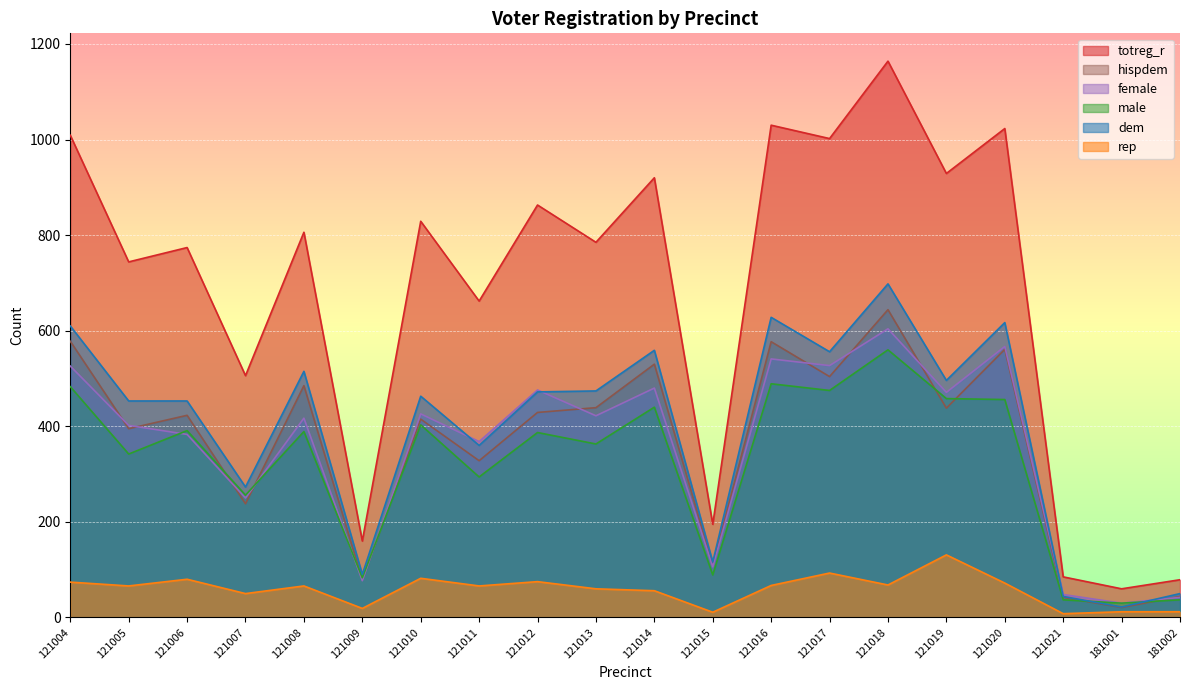

How many lines are shown in the chart?

6